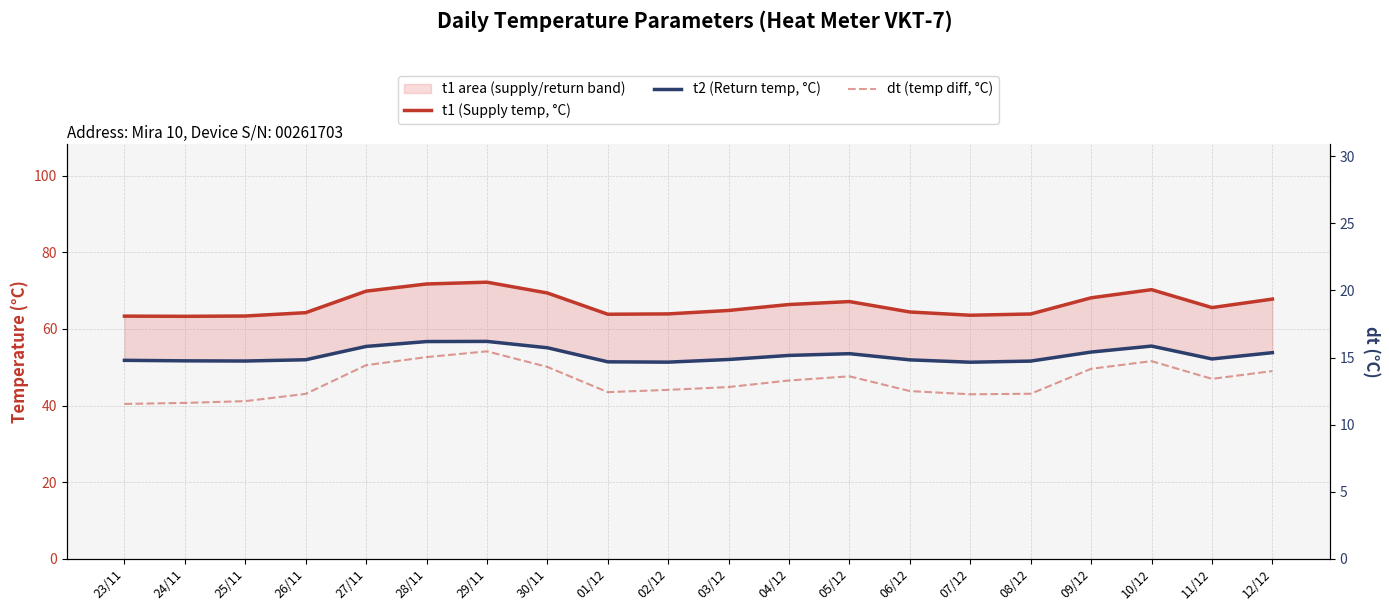

How many interior local peaks does the dt (temp diff, °C) series have?

3